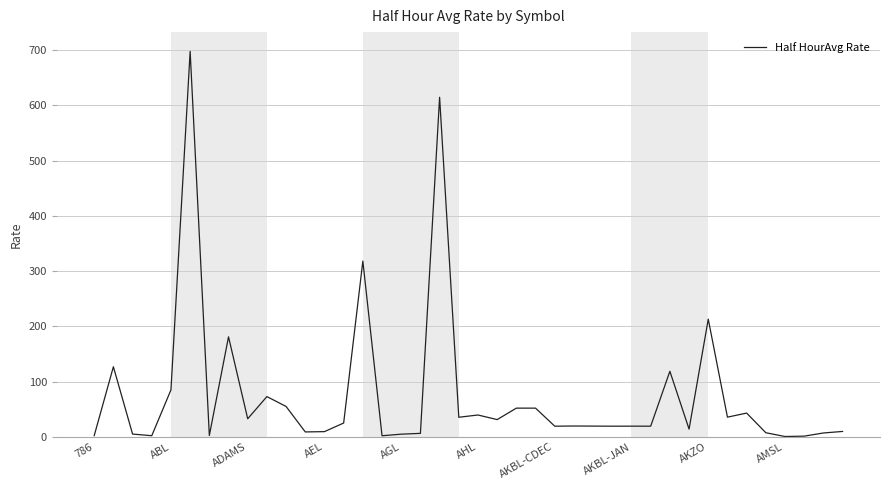

What is the greatest value displayed?

697.6